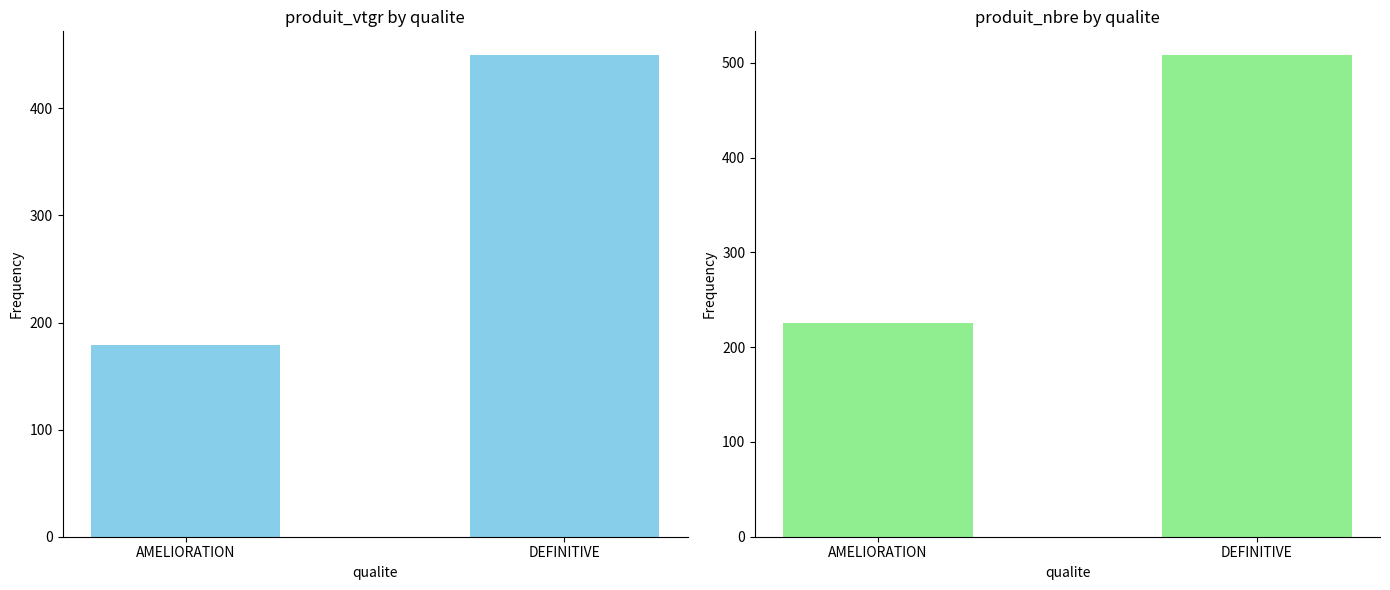

At AMELIORATION, list the series in order from smallest to largest.

produit_vtgr, produit_nbre